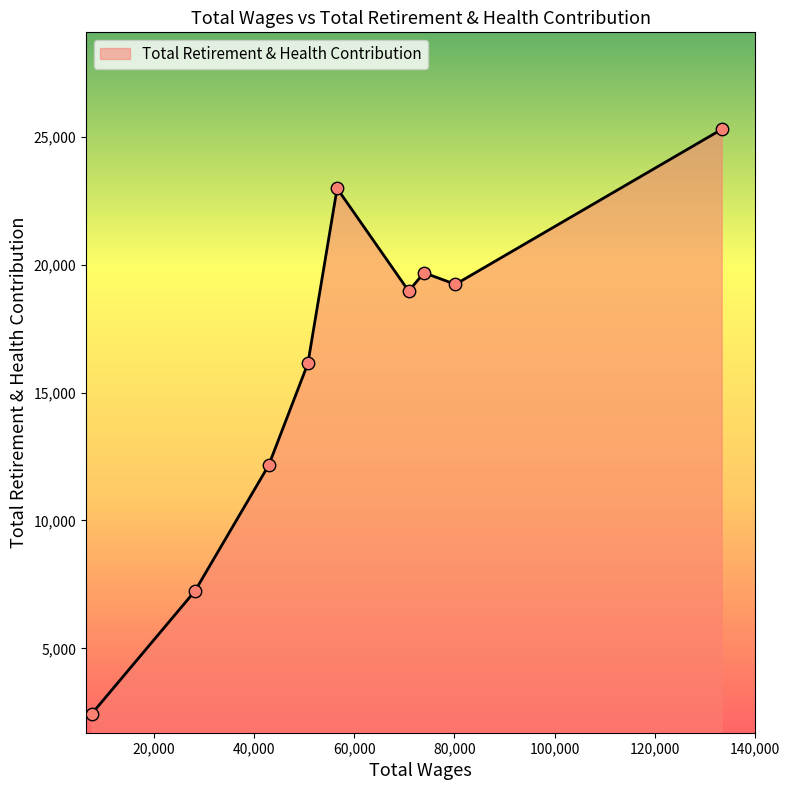

What is the maximum value shown in the chart?

25290